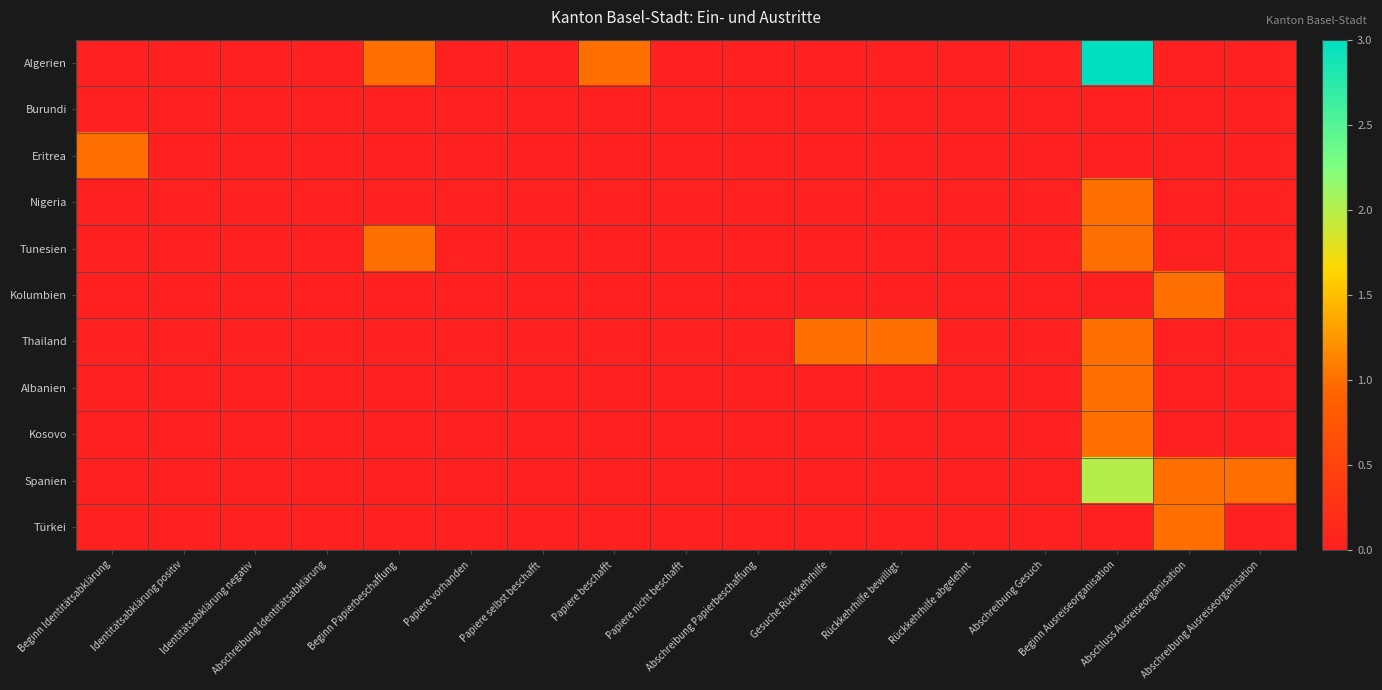

Reading left to right, what are all the values shown in this chart?

Algerien: Beginn Identitätsabklärung=0	Identitätsabklärung positiv=0	Identitätsabklärung negativ=0	Abschreibung Identitätsabklärung=0	Beginn Papierbeschaffung=1	Papiere vorhanden=0	Papiere selbst beschafft=0	Papiere beschafft=1	Papiere nicht beschafft=0	Abschreibung Papierbeschaffung=0	Gesuche Rückkehrhilfe=0	Rückkehrhilfe bewilligt=0	Rückkehrhilfe abgelehnt=0	Abschreibung Gesuch=0	Beginn Ausreiseorganisation=3	Abschluss Ausreiseorganisation=0	Abschreibung Ausreiseorganisation=0
Burundi: Beginn Identitätsabklärung=0	Identitätsabklärung positiv=0	Identitätsabklärung negativ=0	Abschreibung Identitätsabklärung=0	Beginn Papierbeschaffung=0	Papiere vorhanden=0	Papiere selbst beschafft=0	Papiere beschafft=0	Papiere nicht beschafft=0	Abschreibung Papierbeschaffung=0	Gesuche Rückkehrhilfe=0	Rückkehrhilfe bewilligt=0	Rückkehrhilfe abgelehnt=0	Abschreibung Gesuch=0	Beginn Ausreiseorganisation=0	Abschluss Ausreiseorganisation=0	Abschreibung Ausreiseorganisation=0
Eritrea: Beginn Identitätsabklärung=1	Identitätsabklärung positiv=0	Identitätsabklärung negativ=0	Abschreibung Identitätsabklärung=0	Beginn Papierbeschaffung=0	Papiere vorhanden=0	Papiere selbst beschafft=0	Papiere beschafft=0	Papiere nicht beschafft=0	Abschreibung Papierbeschaffung=0	Gesuche Rückkehrhilfe=0	Rückkehrhilfe bewilligt=0	Rückkehrhilfe abgelehnt=0	Abschreibung Gesuch=0	Beginn Ausreiseorganisation=0	Abschluss Ausreiseorganisation=0	Abschreibung Ausreiseorganisation=0
Nigeria: Beginn Identitätsabklärung=0	Identitätsabklärung positiv=0	Identitätsabklärung negativ=0	Abschreibung Identitätsabklärung=0	Beginn Papierbeschaffung=0	Papiere vorhanden=0	Papiere selbst beschafft=0	Papiere beschafft=0	Papiere nicht beschafft=0	Abschreibung Papierbeschaffung=0	Gesuche Rückkehrhilfe=0	Rückkehrhilfe bewilligt=0	Rückkehrhilfe abgelehnt=0	Abschreibung Gesuch=0	Beginn Ausreiseorganisation=1	Abschluss Ausreiseorganisation=0	Abschreibung Ausreiseorganisation=0
Tunesien: Beginn Identitätsabklärung=0	Identitätsabklärung positiv=0	Identitätsabklärung negativ=0	Abschreibung Identitätsabklärung=0	Beginn Papierbeschaffung=1	Papiere vorhanden=0	Papiere selbst beschafft=0	Papiere beschafft=0	Papiere nicht beschafft=0	Abschreibung Papierbeschaffung=0	Gesuche Rückkehrhilfe=0	Rückkehrhilfe bewilligt=0	Rückkehrhilfe abgelehnt=0	Abschreibung Gesuch=0	Beginn Ausreiseorganisation=1	Abschluss Ausreiseorganisation=0	Abschreibung Ausreiseorganisation=0
Kolumbien: Beginn Identitätsabklärung=0	Identitätsabklärung positiv=0	Identitätsabklärung negativ=0	Abschreibung Identitätsabklärung=0	Beginn Papierbeschaffung=0	Papiere vorhanden=0	Papiere selbst beschafft=0	Papiere beschafft=0	Papiere nicht beschafft=0	Abschreibung Papierbeschaffung=0	Gesuche Rückkehrhilfe=0	Rückkehrhilfe bewilligt=0	Rückkehrhilfe abgelehnt=0	Abschreibung Gesuch=0	Beginn Ausreiseorganisation=0	Abschluss Ausreiseorganisation=1	Abschreibung Ausreiseorganisation=0
Thailand: Beginn Identitätsabklärung=0	Identitätsabklärung positiv=0	Identitätsabklärung negativ=0	Abschreibung Identitätsabklärung=0	Beginn Papierbeschaffung=0	Papiere vorhanden=0	Papiere selbst beschafft=0	Papiere beschafft=0	Papiere nicht beschafft=0	Abschreibung Papierbeschaffung=0	Gesuche Rückkehrhilfe=1	Rückkehrhilfe bewilligt=1	Rückkehrhilfe abgelehnt=0	Abschreibung Gesuch=0	Beginn Ausreiseorganisation=1	Abschluss Ausreiseorganisation=0	Abschreibung Ausreiseorganisation=0
Albanien: Beginn Identitätsabklärung=0	Identitätsabklärung positiv=0	Identitätsabklärung negativ=0	Abschreibung Identitätsabklärung=0	Beginn Papierbeschaffung=0	Papiere vorhanden=0	Papiere selbst beschafft=0	Papiere beschafft=0	Papiere nicht beschafft=0	Abschreibung Papierbeschaffung=0	Gesuche Rückkehrhilfe=0	Rückkehrhilfe bewilligt=0	Rückkehrhilfe abgelehnt=0	Abschreibung Gesuch=0	Beginn Ausreiseorganisation=1	Abschluss Ausreiseorganisation=0	Abschreibung Ausreiseorganisation=0
Kosovo: Beginn Identitätsabklärung=0	Identitätsabklärung positiv=0	Identitätsabklärung negativ=0	Abschreibung Identitätsabklärung=0	Beginn Papierbeschaffung=0	Papiere vorhanden=0	Papiere selbst beschafft=0	Papiere beschafft=0	Papiere nicht beschafft=0	Abschreibung Papierbeschaffung=0	Gesuche Rückkehrhilfe=0	Rückkehrhilfe bewilligt=0	Rückkehrhilfe abgelehnt=0	Abschreibung Gesuch=0	Beginn Ausreiseorganisation=1	Abschluss Ausreiseorganisation=0	Abschreibung Ausreiseorganisation=0
Spanien: Beginn Identitätsabklärung=0	Identitätsabklärung positiv=0	Identitätsabklärung negativ=0	Abschreibung Identitätsabklärung=0	Beginn Papierbeschaffung=0	Papiere vorhanden=0	Papiere selbst beschafft=0	Papiere beschafft=0	Papiere nicht beschafft=0	Abschreibung Papierbeschaffung=0	Gesuche Rückkehrhilfe=0	Rückkehrhilfe bewilligt=0	Rückkehrhilfe abgelehnt=0	Abschreibung Gesuch=0	Beginn Ausreiseorganisation=2	Abschluss Ausreiseorganisation=1	Abschreibung Ausreiseorganisation=1
Türkei: Beginn Identitätsabklärung=0	Identitätsabklärung positiv=0	Identitätsabklärung negativ=0	Abschreibung Identitätsabklärung=0	Beginn Papierbeschaffung=0	Papiere vorhanden=0	Papiere selbst beschafft=0	Papiere beschafft=0	Papiere nicht beschafft=0	Abschreibung Papierbeschaffung=0	Gesuche Rückkehrhilfe=0	Rückkehrhilfe bewilligt=0	Rückkehrhilfe abgelehnt=0	Abschreibung Gesuch=0	Beginn Ausreiseorganisation=0	Abschluss Ausreiseorganisation=1	Abschreibung Ausreiseorganisation=0